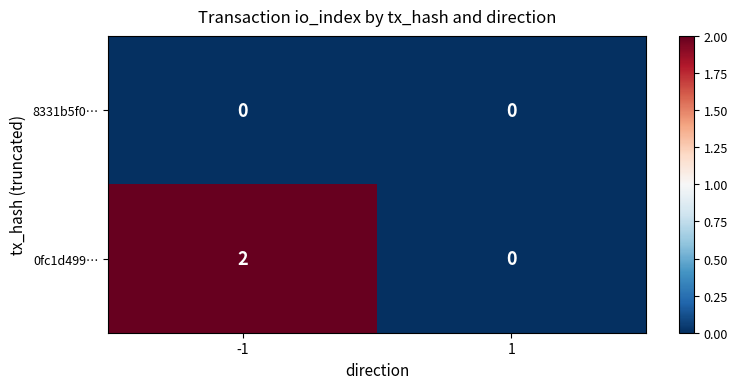

What is the greatest value displayed?

2